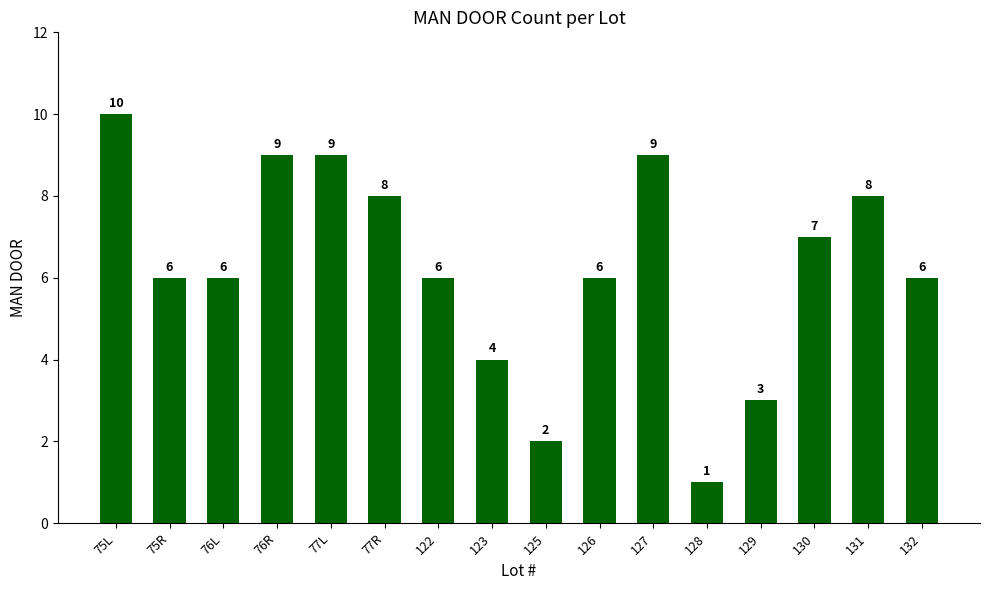

What is the label of the 7th bar from the left?

122